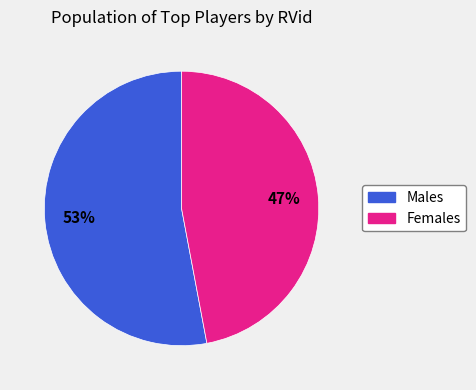

To the nearest percent, what is the difference between the largest and smallest slice percentages?

6%